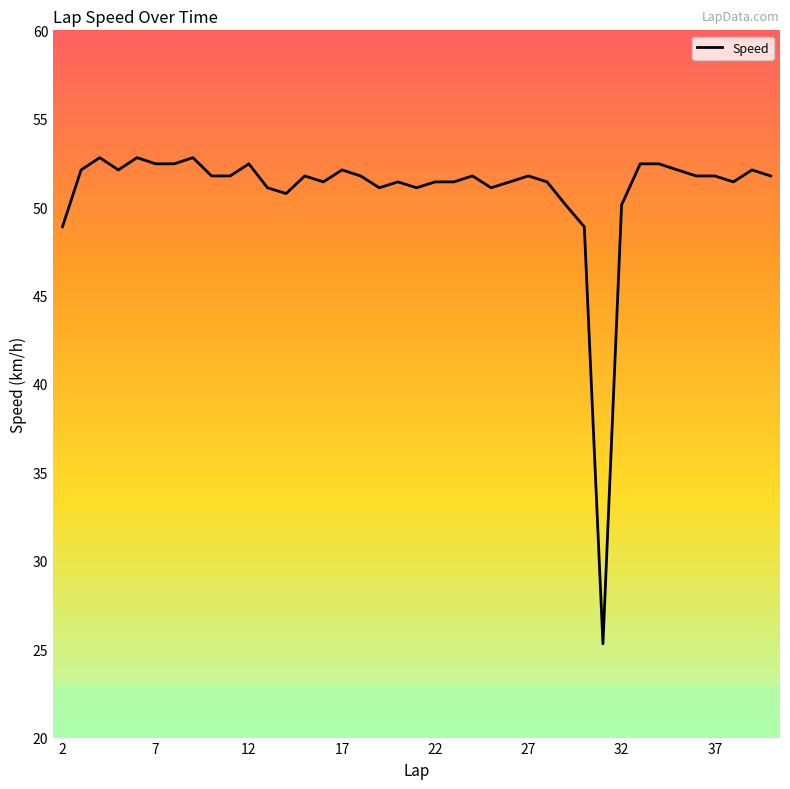

What is the greatest value displayed?

52.8